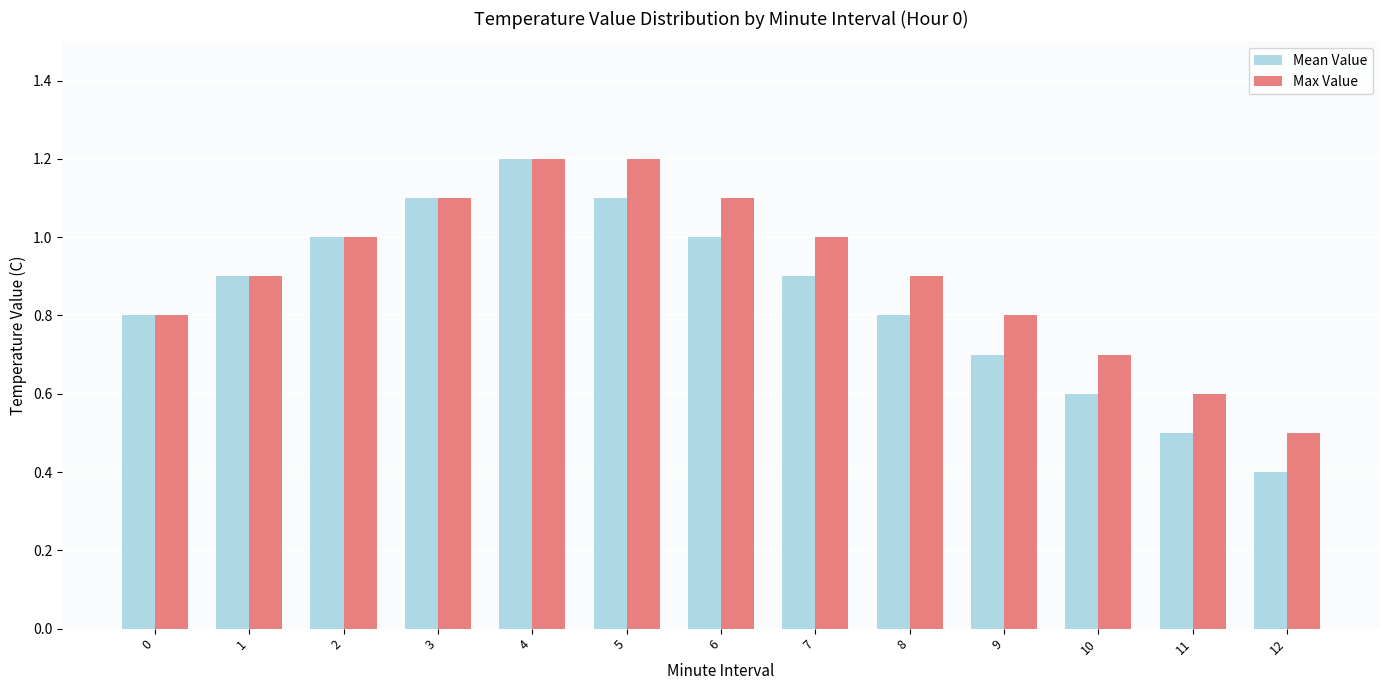

What are all the series names shown in the legend?

Mean Value, Max Value